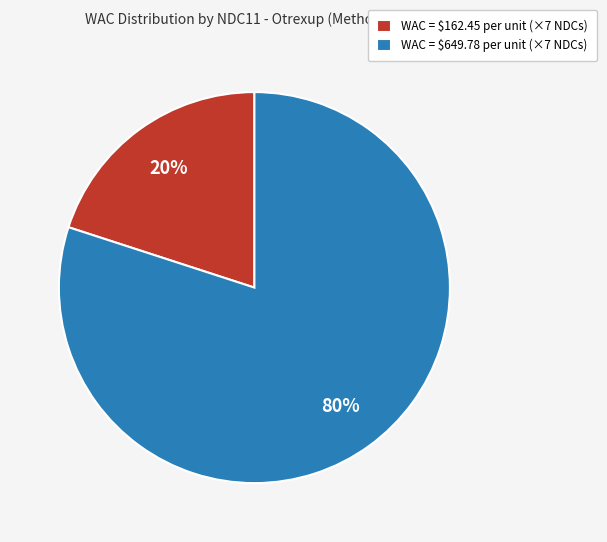

Count the number of slices in the pie.

2